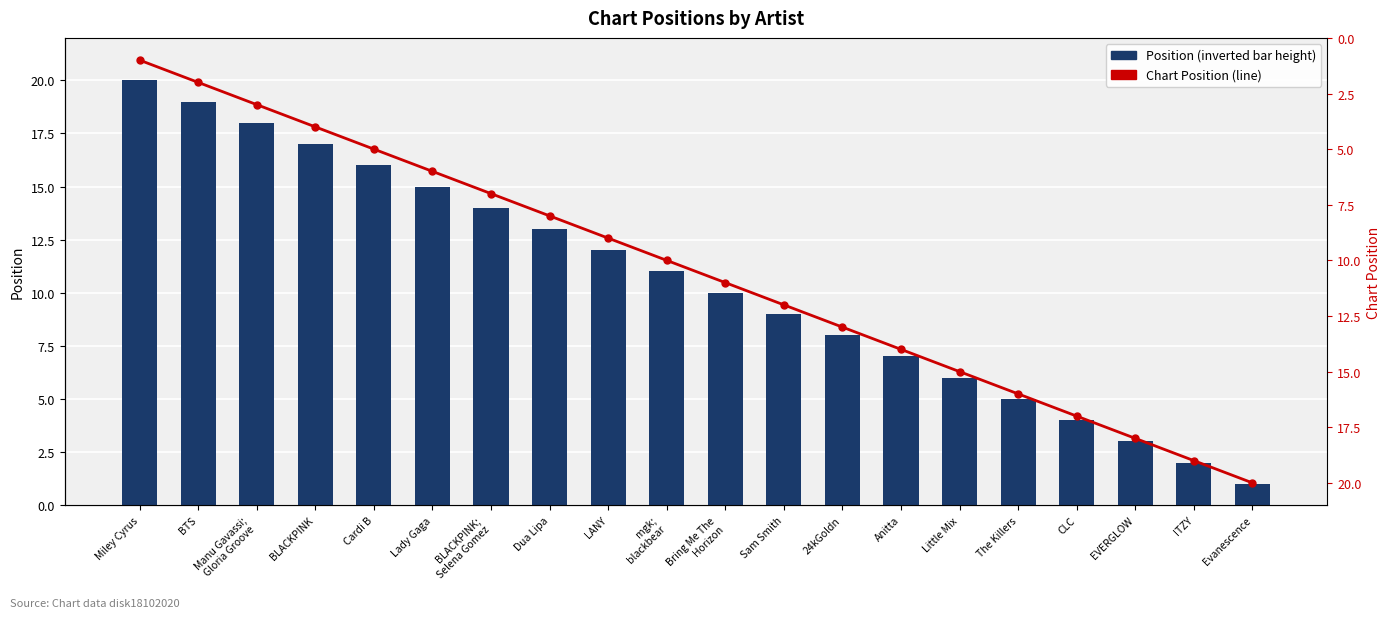

True or false: Position (inverted, 1=top) has a value of 18 at Manu Gavassi;
Gloria Groove.

True